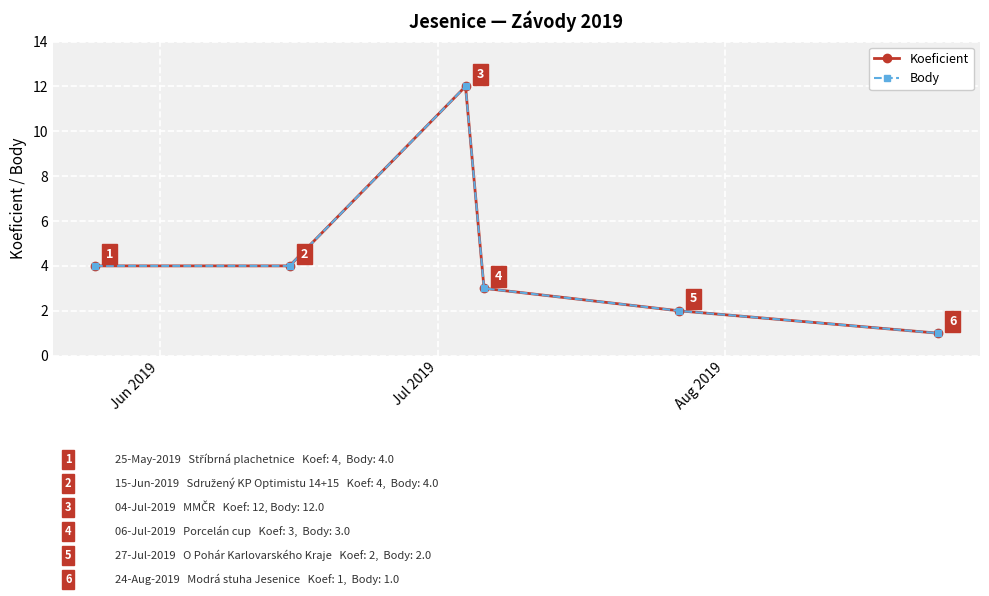

Is this an area chart (filled region under the line)?

No